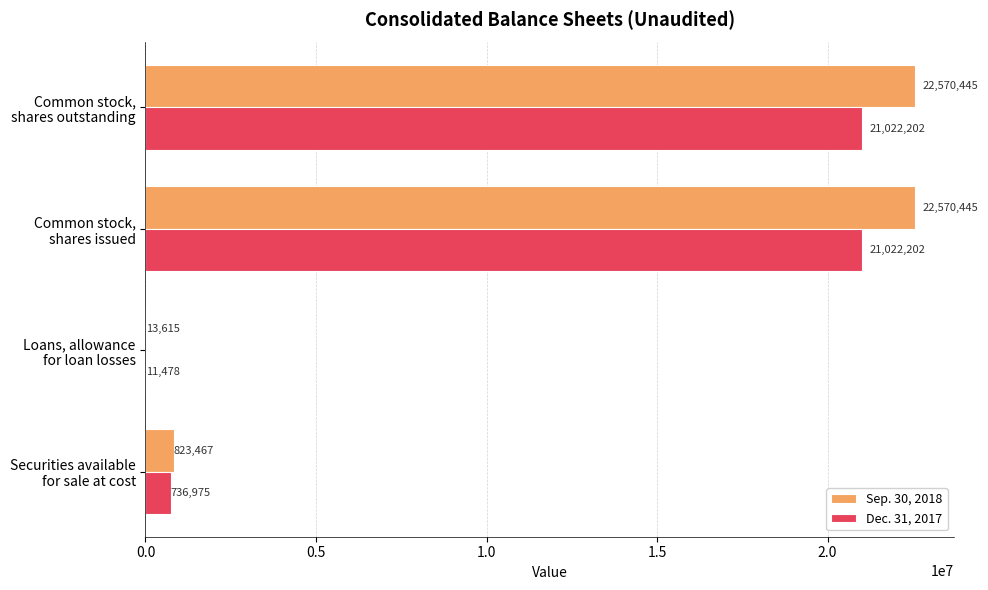

What is the greatest value displayed?

22570445